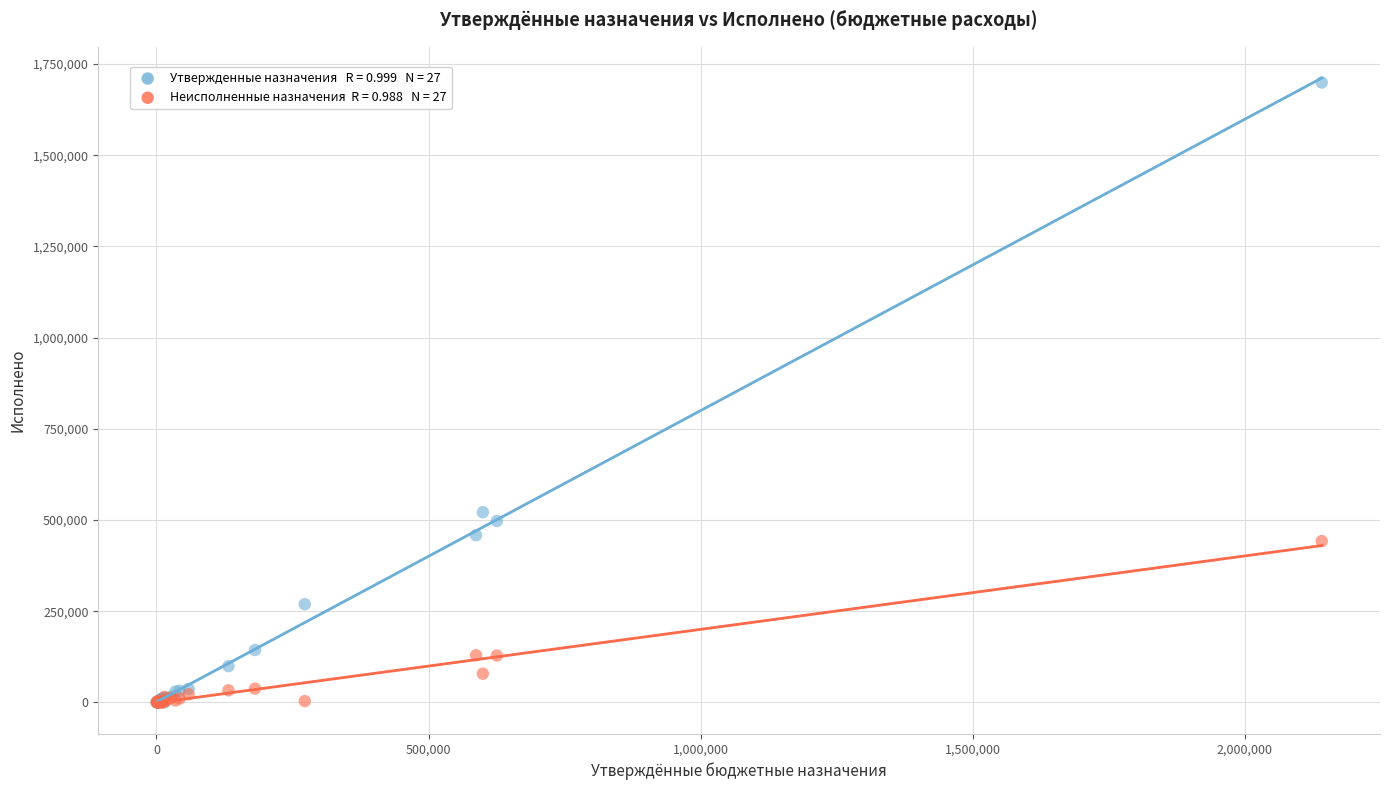

Across all series, what Y value is closest to 849659?

521223.8